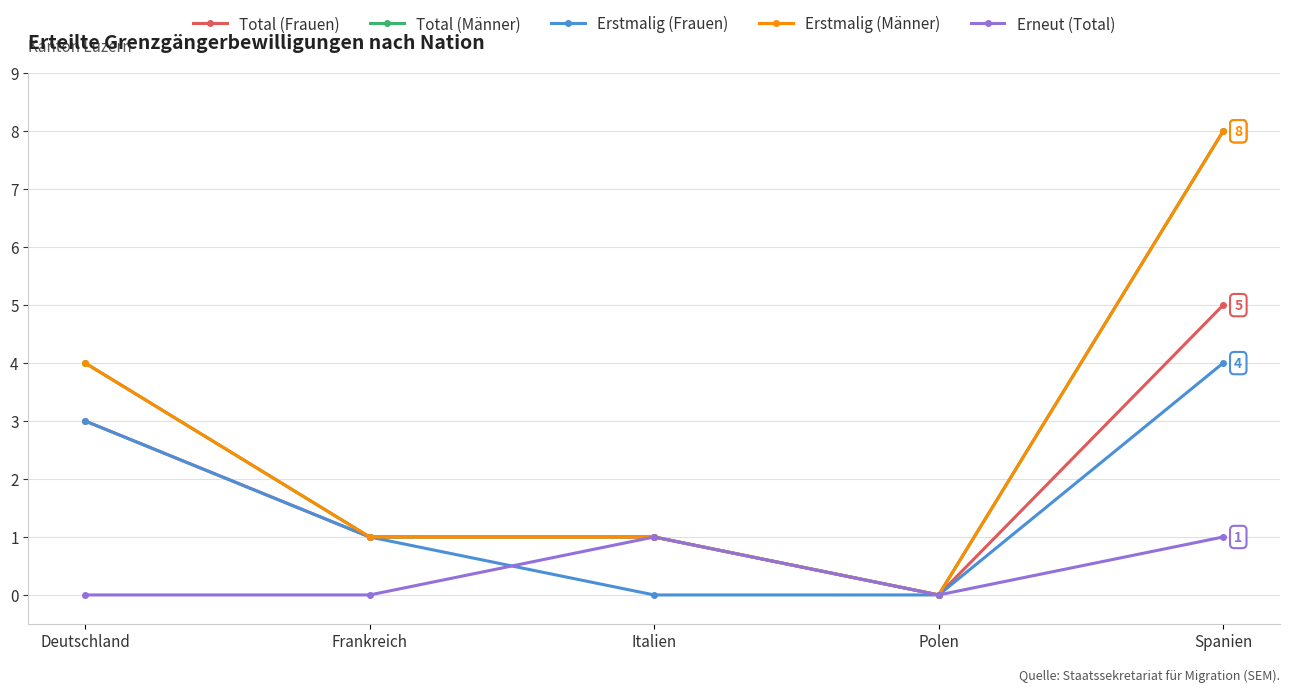

Does the chart have visible grid lines?

Yes